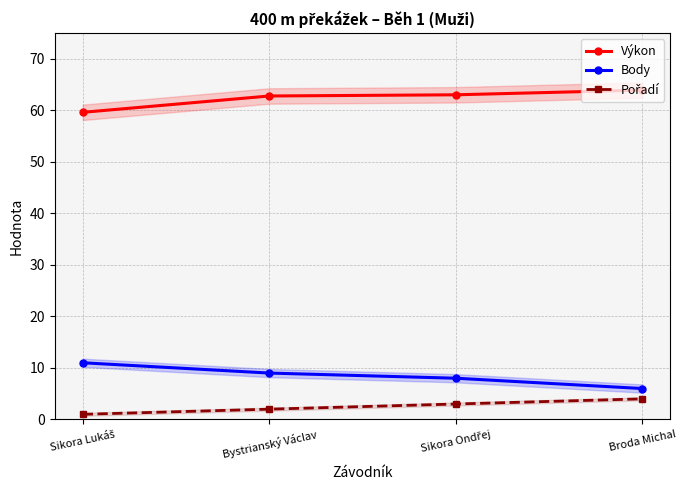

What is the label of the 3rd point from the right?

Bystrianský Václav